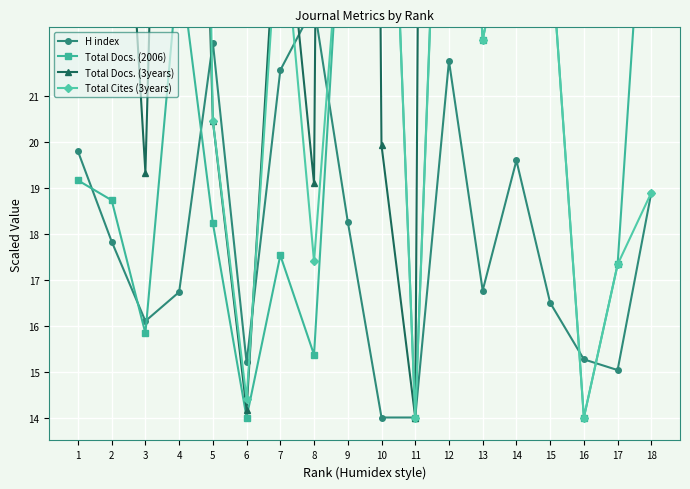

What is the minimum value for H index?

14.0